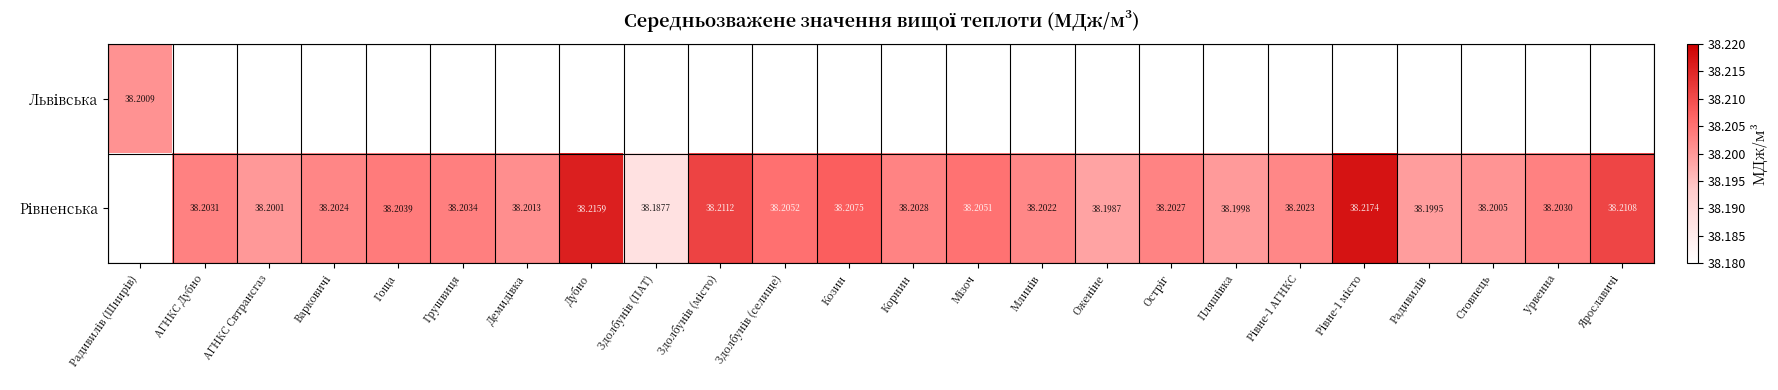

Count the number of data series in this chart.

2